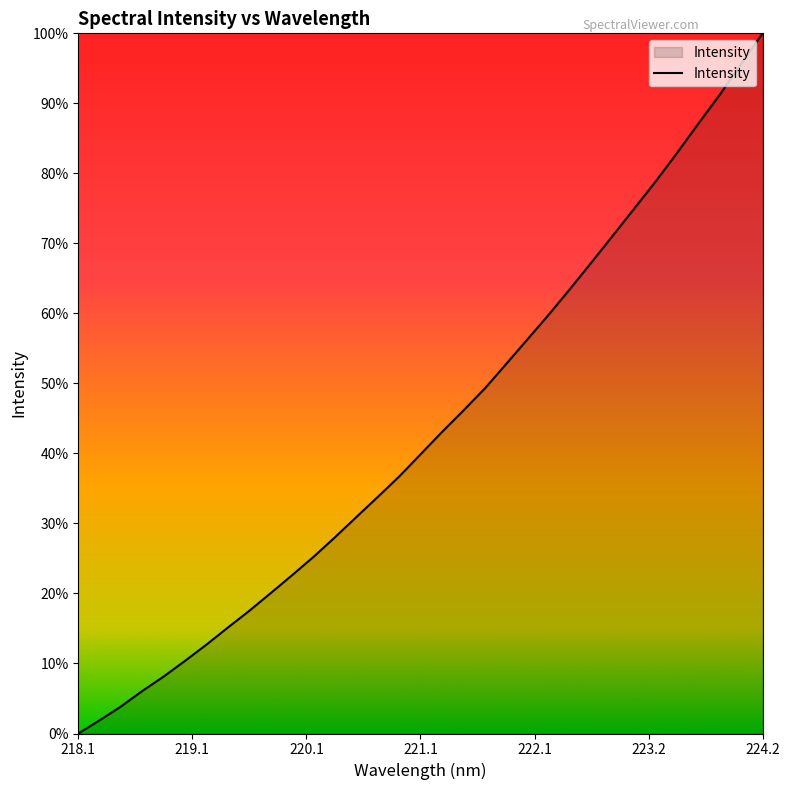

Is this an area chart (filled region under the line)?

Yes